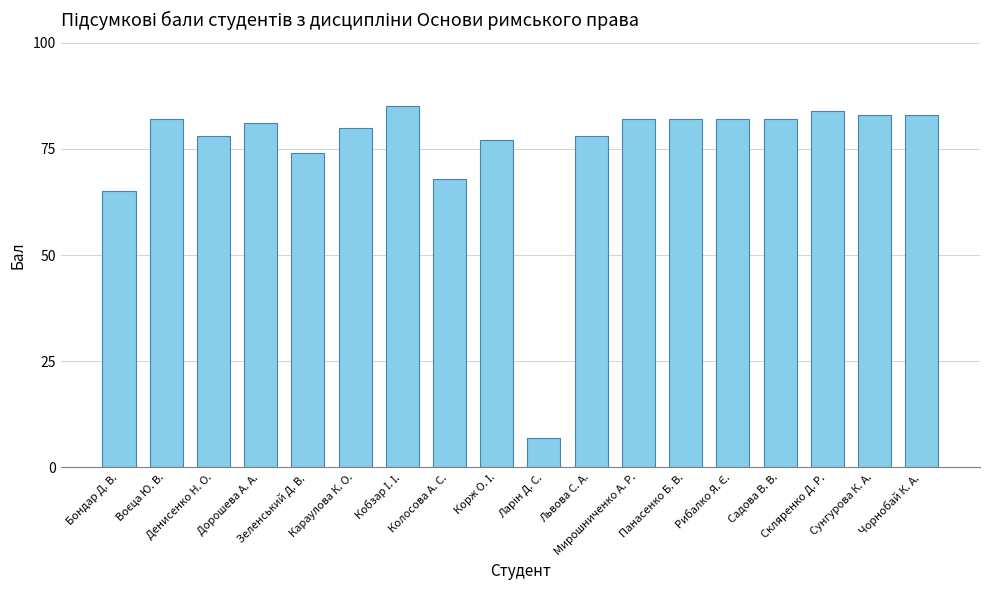

What is the average value?

75